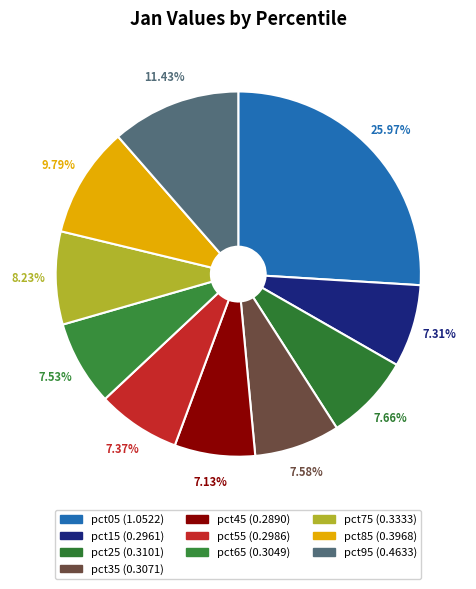

Is pct15 the majority of the pie?

No